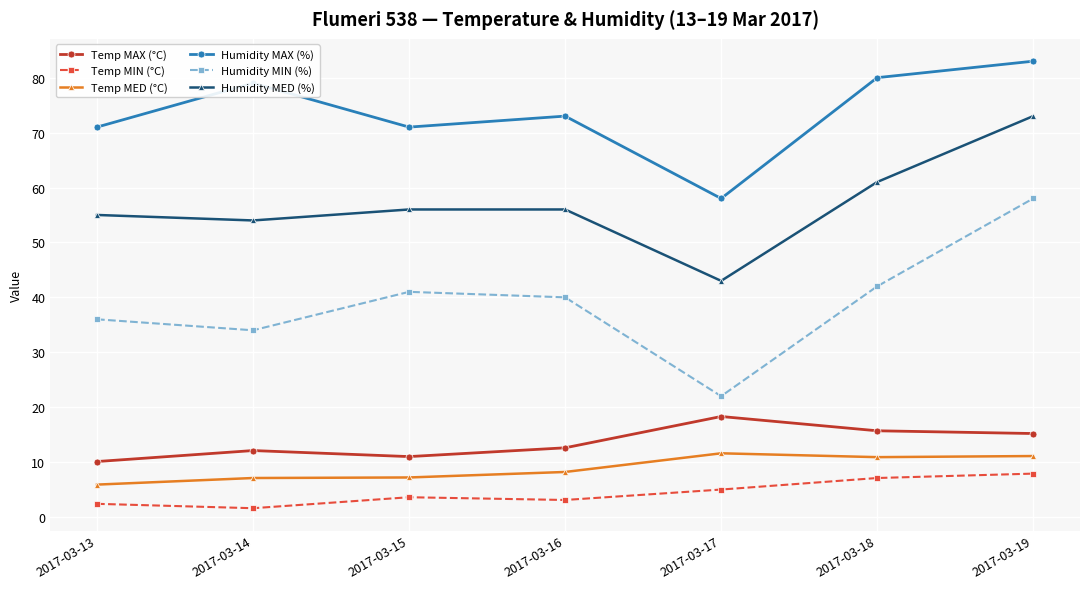

Which series has the largest range (max minus min)?

Humidity MIN (%)